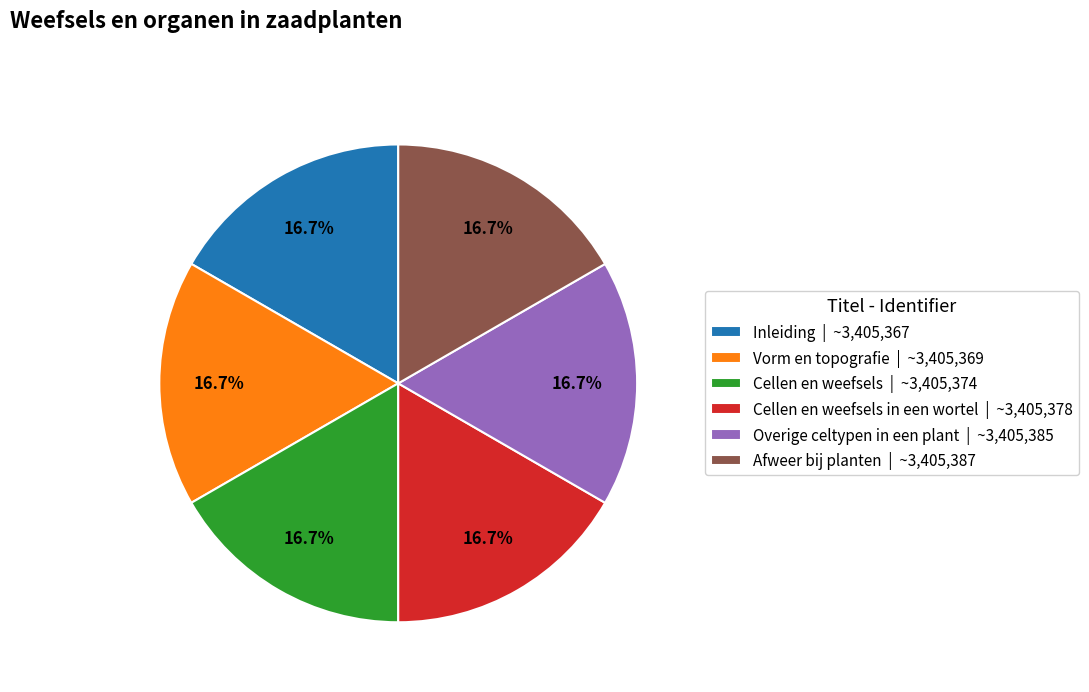

Is Vorm en topografie | ~3,405,369 the majority of the pie?

No